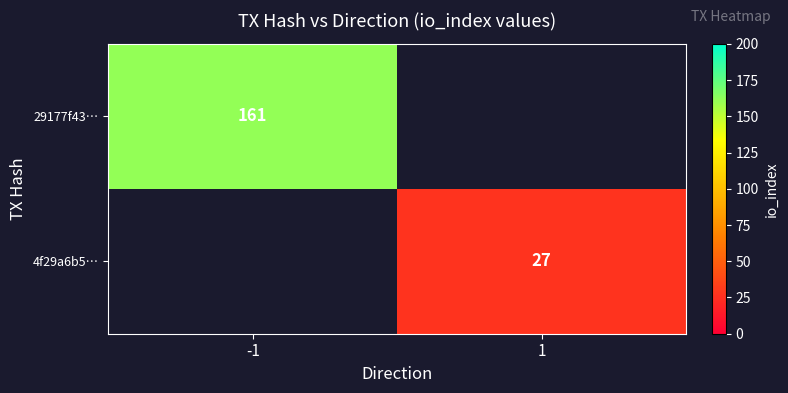

Is it true that 29177f43… equals 161 at -1?

True